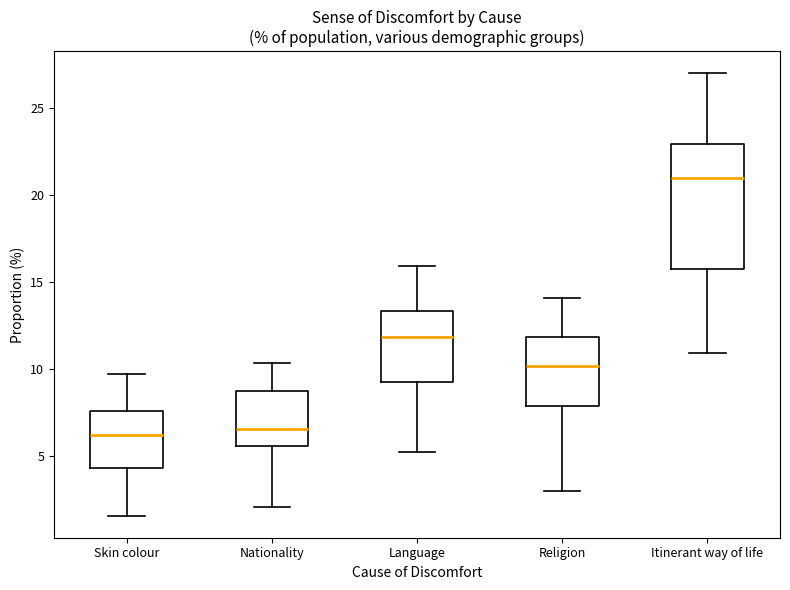

Reading left to right, transcribe this box plot: for each box, give where its median line is, the range the box spans, and where its two whiskers end, as read against the y-axis. The values are not printed on the chart, so give them approximately, as read against the axis.

Skin colour: median 6.0, box 4.5 to 7.5, whiskers 1.5 to 9.5
Nationality: median 6.5, box 5.5 to 8.5, whiskers 2.0 to 10.5
Language: median 12.0, box 9.0 to 13.5, whiskers 5.0 to 16.0
Religion: median 10.0, box 8.0 to 12.0, whiskers 3.0 to 14.0
Itinerant way of life: median 21.0, box 15.5 to 23.0, whiskers 11.0 to 27.0